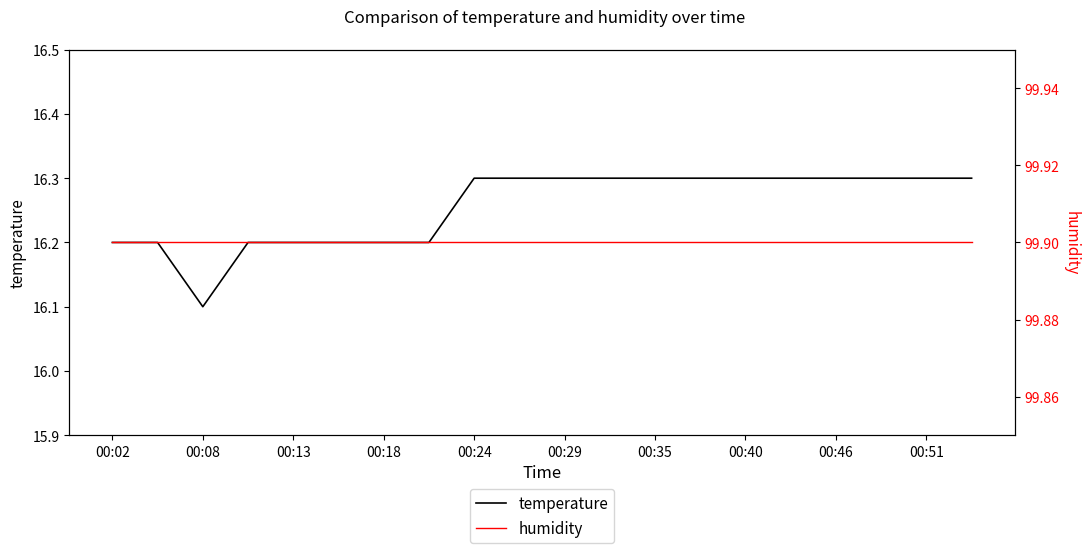

Where is temperature nearest to the value 16?

00:08